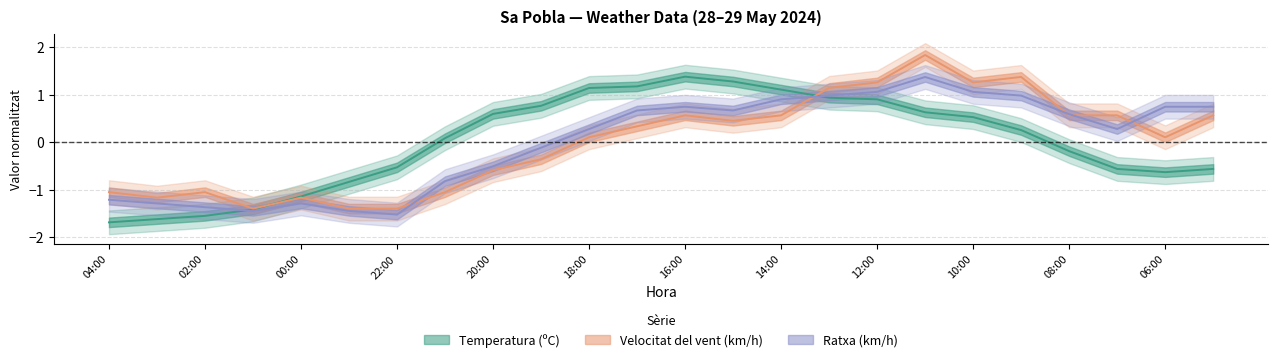

What is the greatest value displayed?

1.8